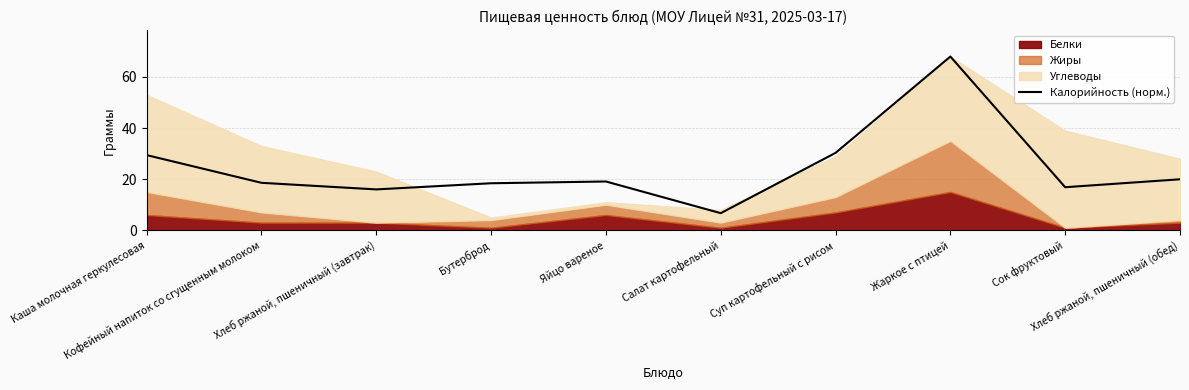

Reading right to left, what are all the values shown in this chart?

Хлеб ржаной, пшеничный (обед)=20.0	Сок фруктовый=16.9	Жаркое с птицей=68.0	Суп картофельный с рисом=30.3	Салат картофельный=6.7	Яйцо вареное=19.1	Бутерброд=18.4	Хлеб ржаной, пшеничный (завтрак)=16.0	Кофейный напиток со сгущенным молоком=18.6	Каша молочная геркулесовая=29.4